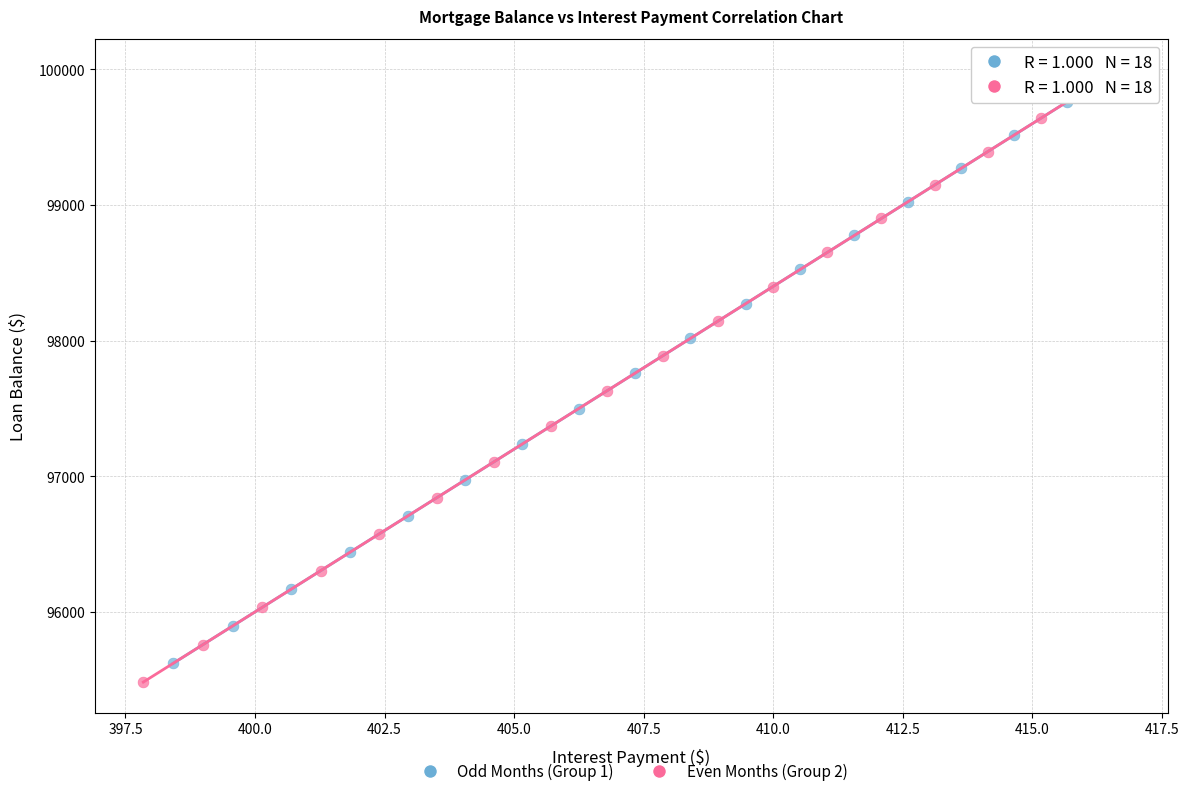

Which series contains the lowest Y value?

Even Months (Group 2)